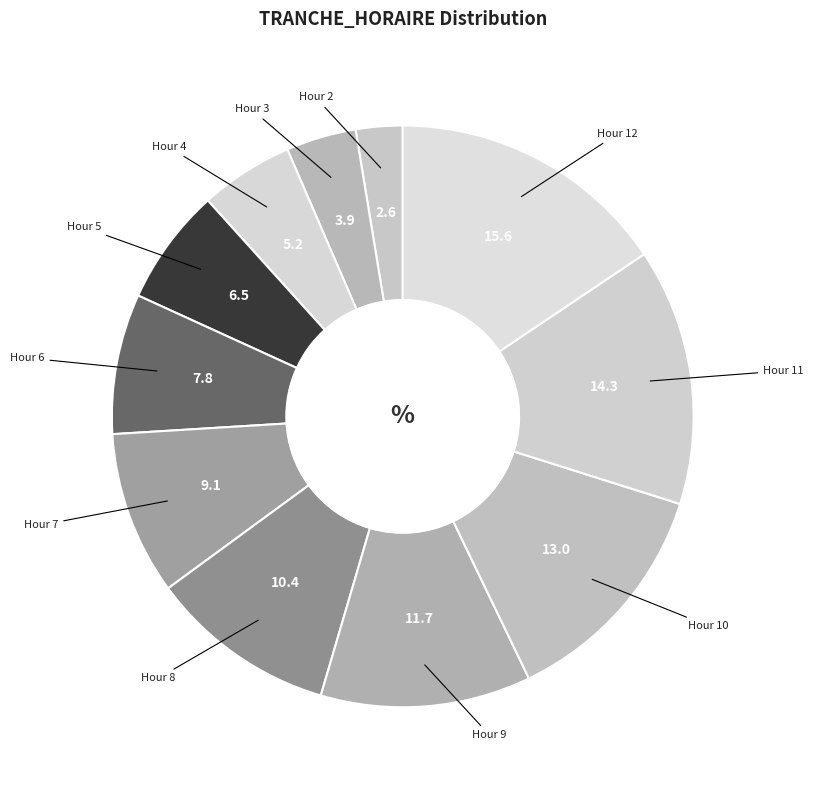

Which category has the smallest portion of the pie?

2